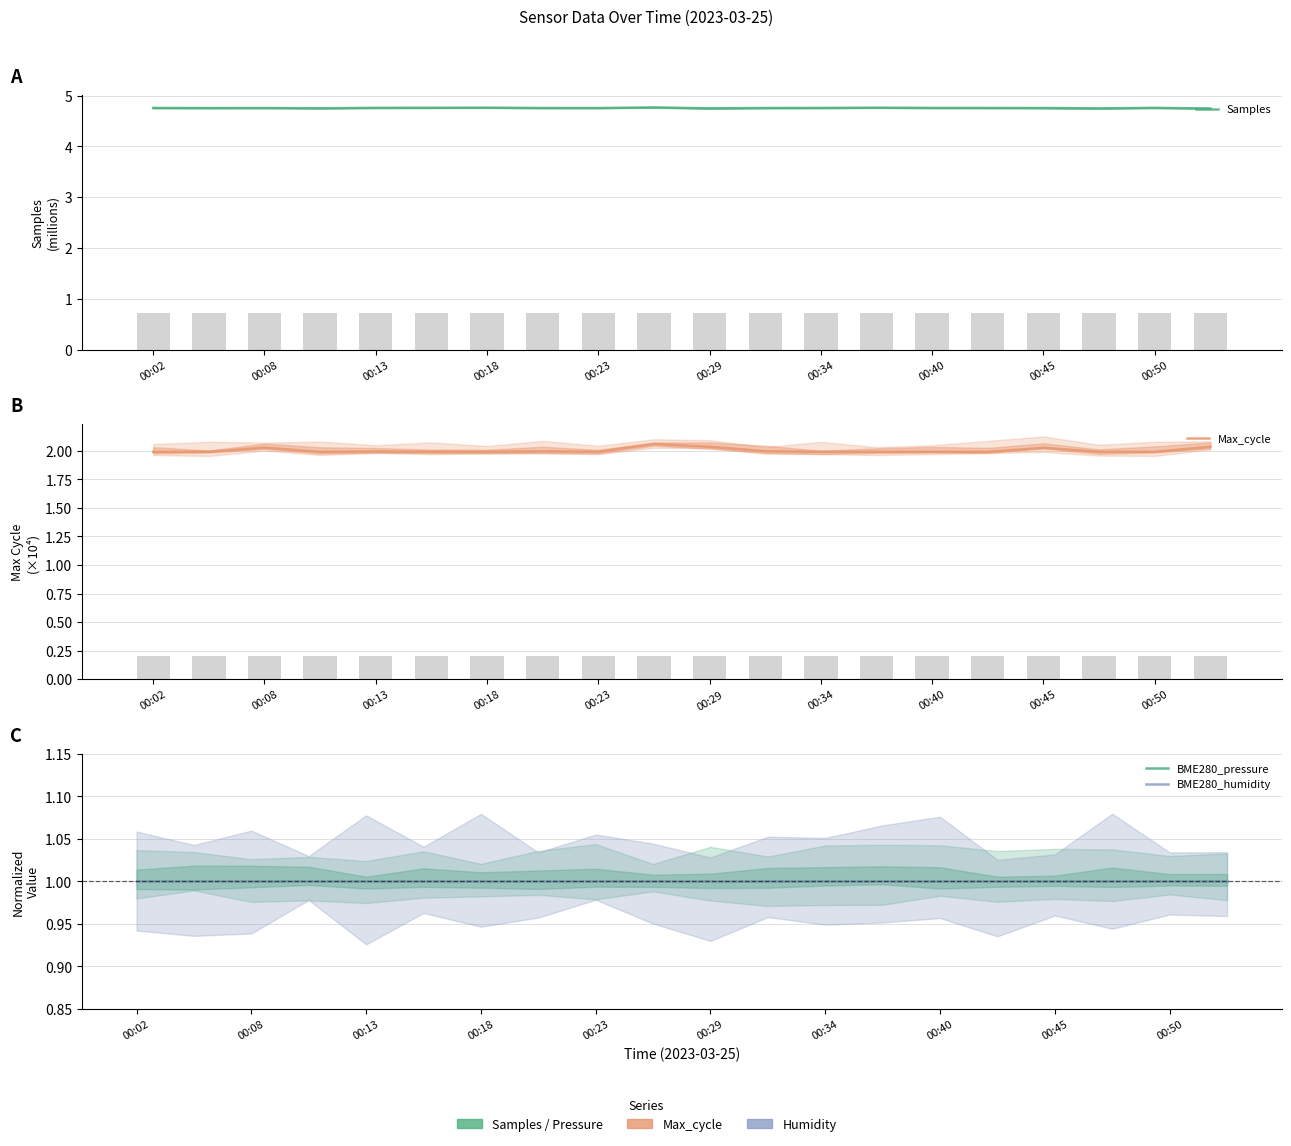

How many Samples values are between 4 and 5?

20